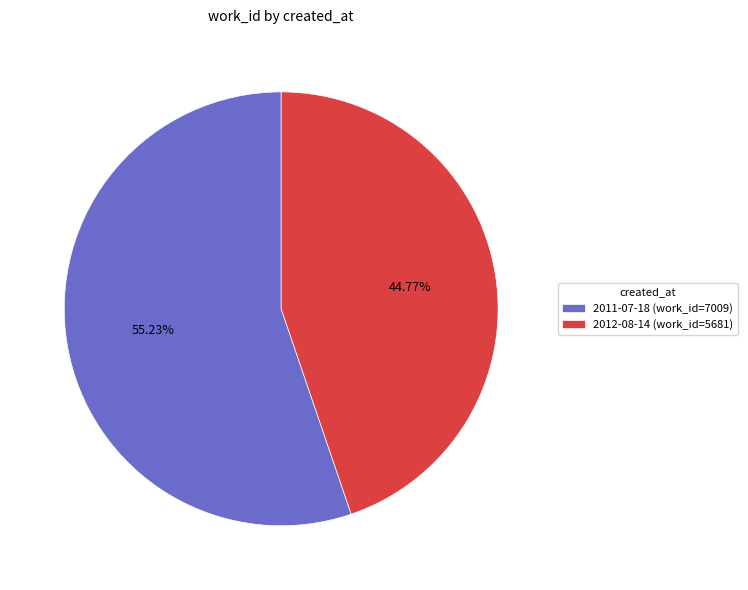

Is the sum of 2011-07-18 and 2012-08-14 greater than half?

Yes